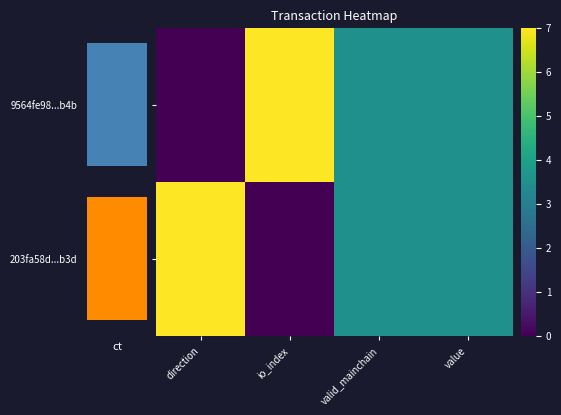

What is the difference between the maximum and minimum values in the 203fa58d...b3d series?

7.0